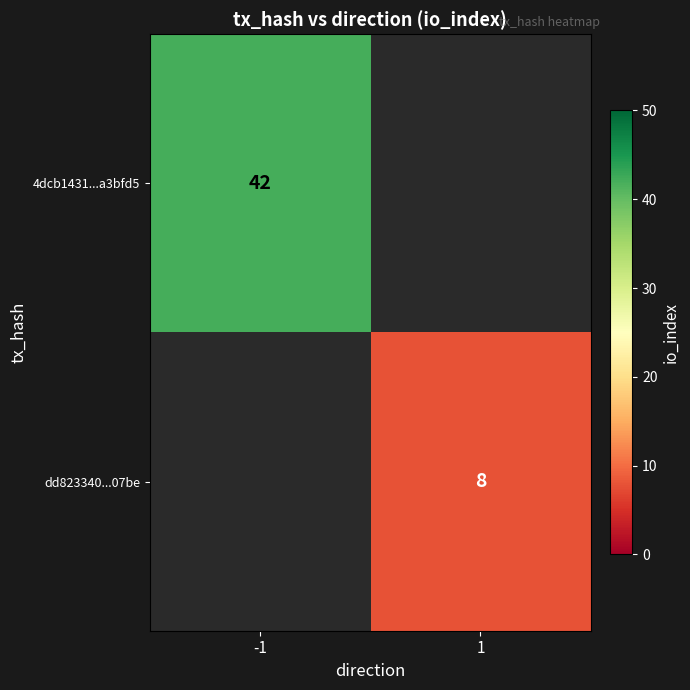

The dd823340...07be series shows 2.0 at 1. True or false?

False